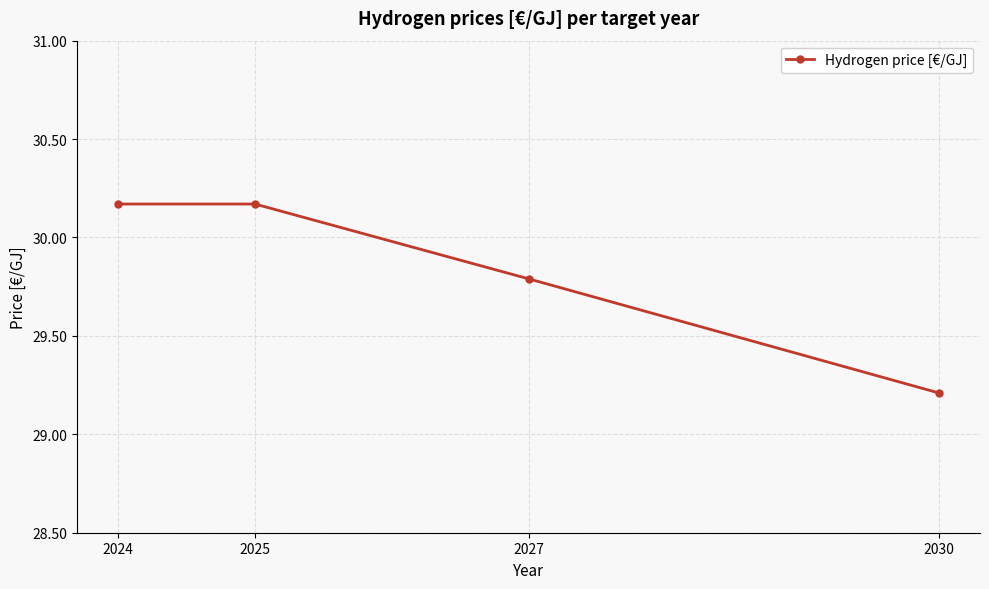

What is the value of the 3rd point from the left?

29.8